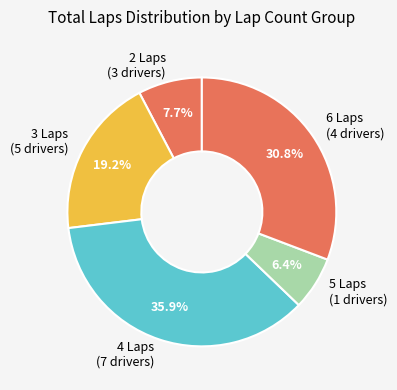

Which category has the smallest portion of the pie?

5 Laps (1 drivers)